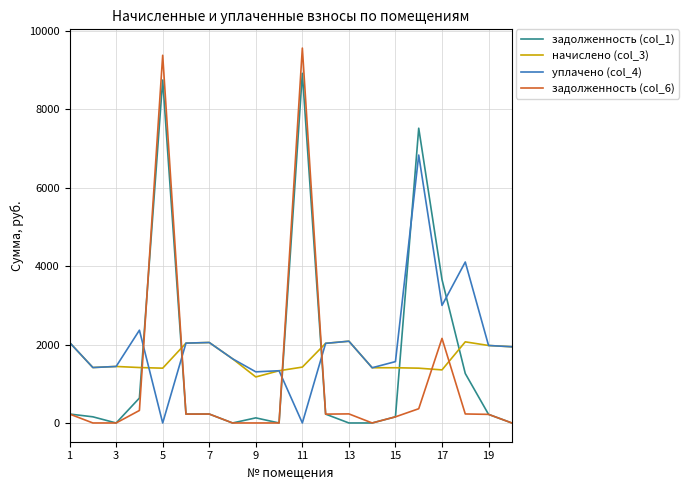

List the series in order of their peak value, highest first.

задолженность (col_6), задолженность (col_1), уплачено (col_4), начислено (col_3)